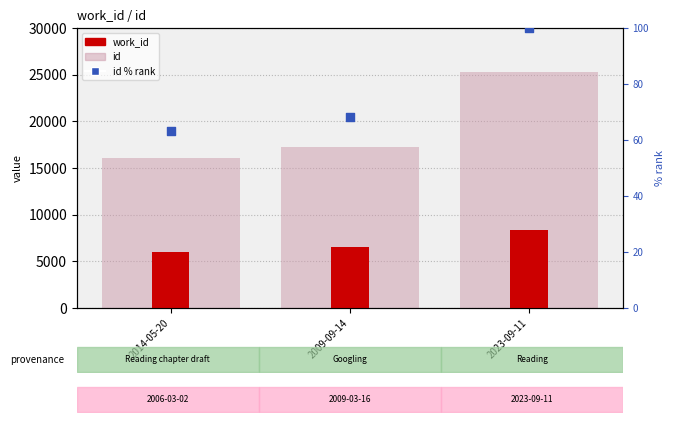

Which series contains the lowest Y value?

id (% rank)